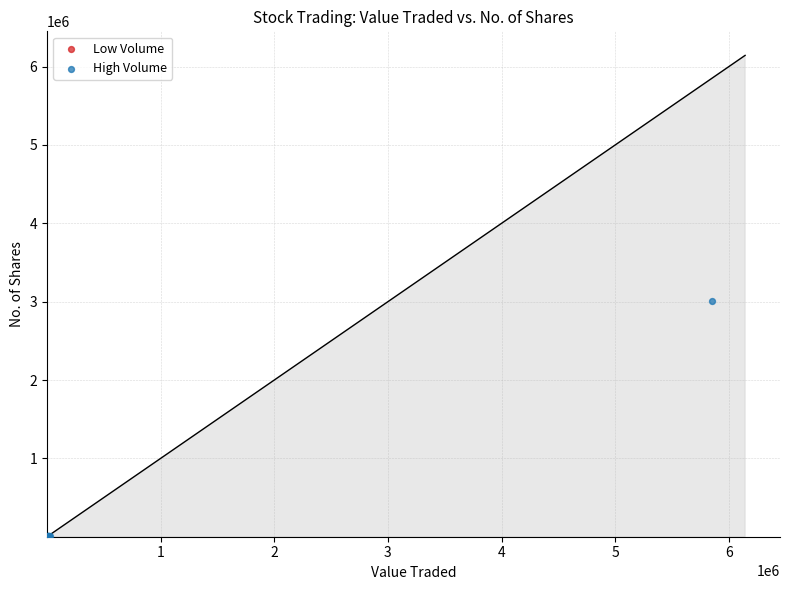

Which series has the widest spread of Y values?

High Volume